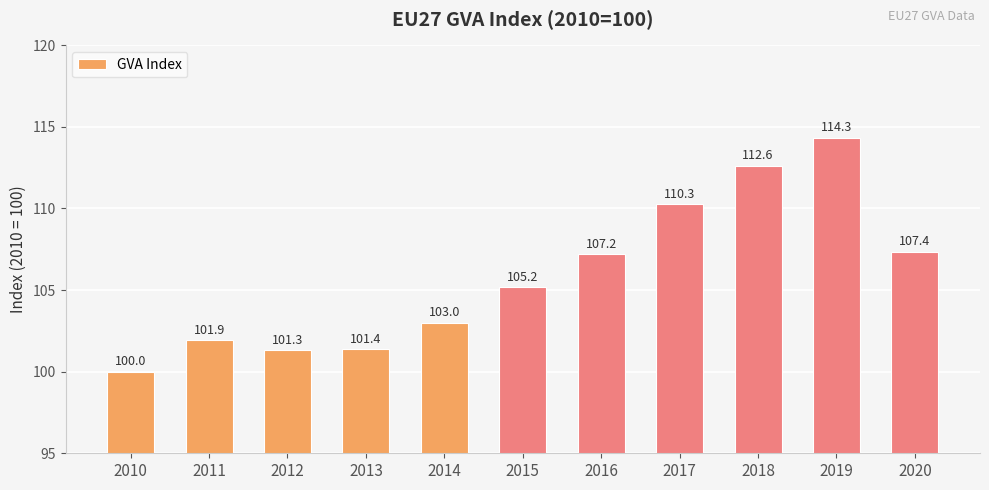

Reading left to right, transcribe all the data shown in this chart.

2010=100.0	2011=101.9	2012=101.3	2013=101.4	2014=103.0	2015=105.2	2016=107.2	2017=110.3	2018=112.6	2019=114.3	2020=107.4